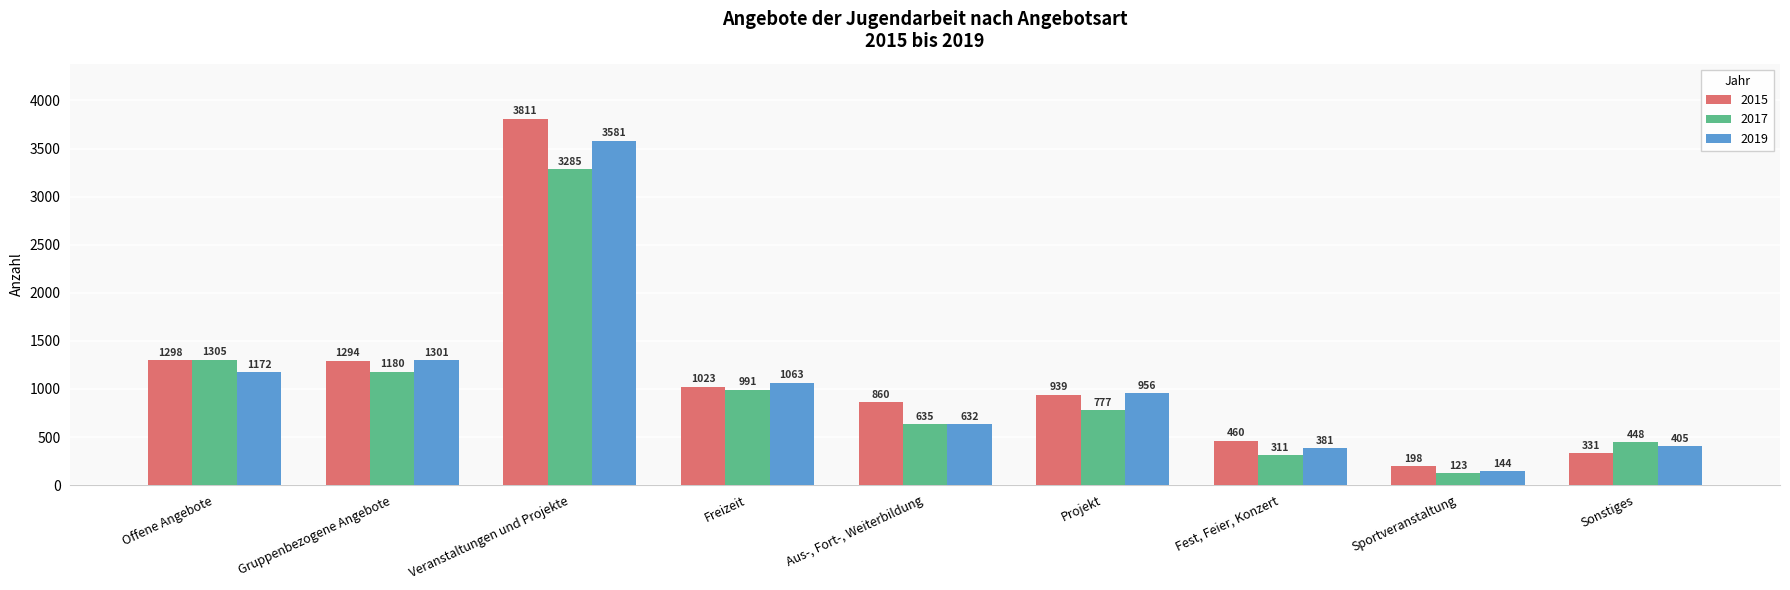

What is the difference between the maximum and minimum values in the 2015 series?

3613